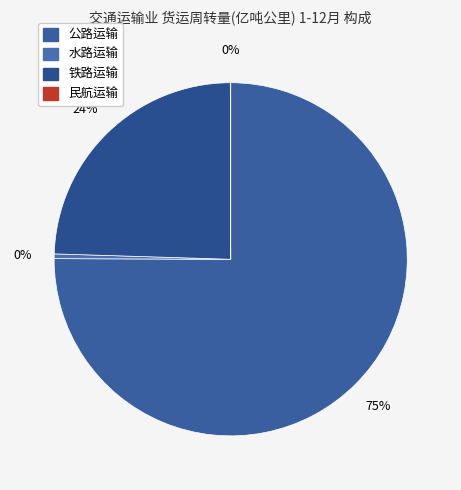

Which slice is the smallest?

民航运输